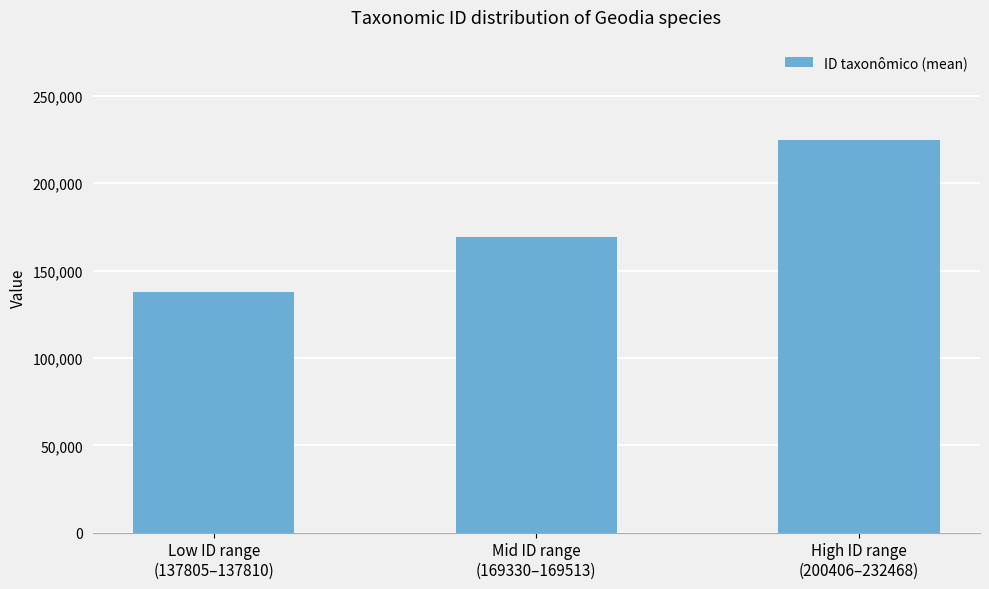

Are the bars horizontal?

No